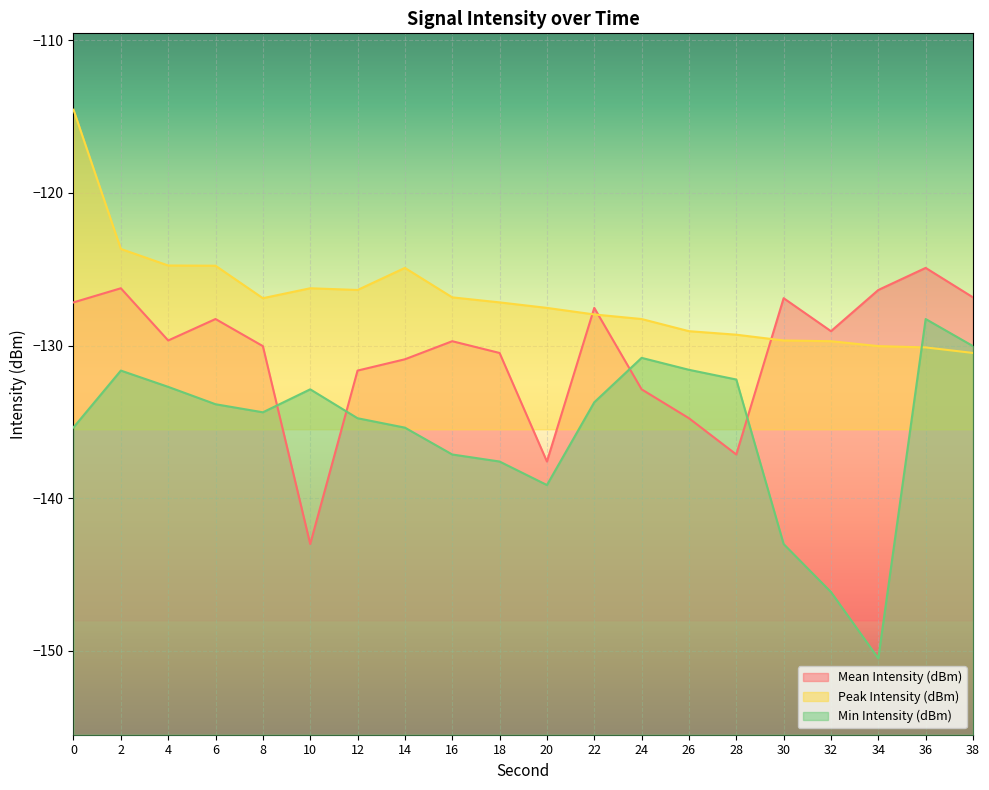

Rank the series at 24 from lowest to highest value.

Mean Intensity (dBm), Min Intensity (dBm), Peak Intensity (dBm)